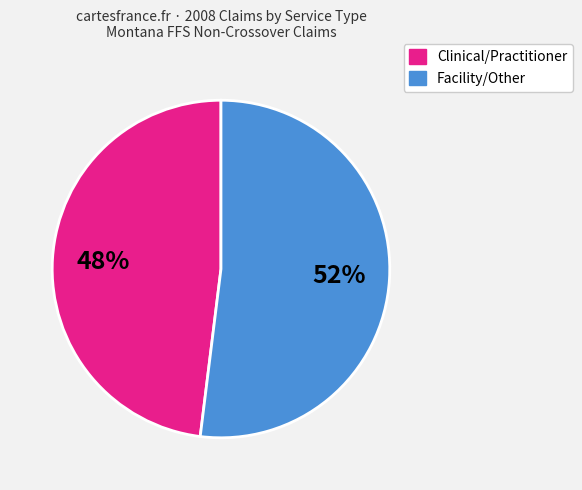

Is there any slice that represents more than half of the pie?

Yes